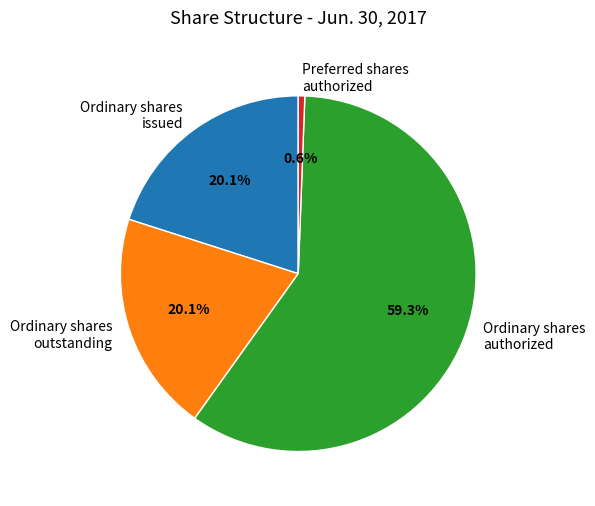

Is there any slice that represents more than half of the pie?

Yes